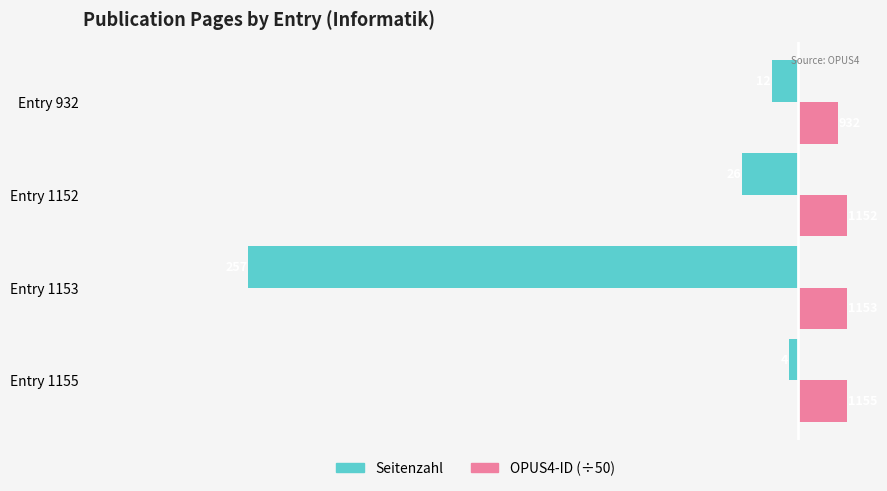

Reading right to left, list all the values displayed in this chart.

Seitenzahl: -12.0	-26.0	-257.0	-4.0
OPUS4-ID (÷50): 18.6	23.0	23.1	23.1